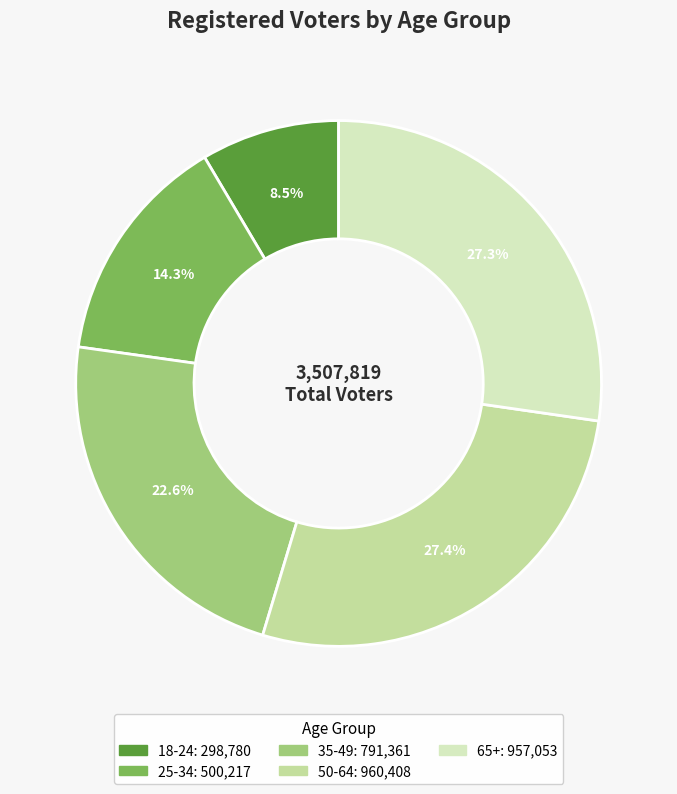

To the nearest percent, what is the difference between the largest and smallest slice percentages?

19%